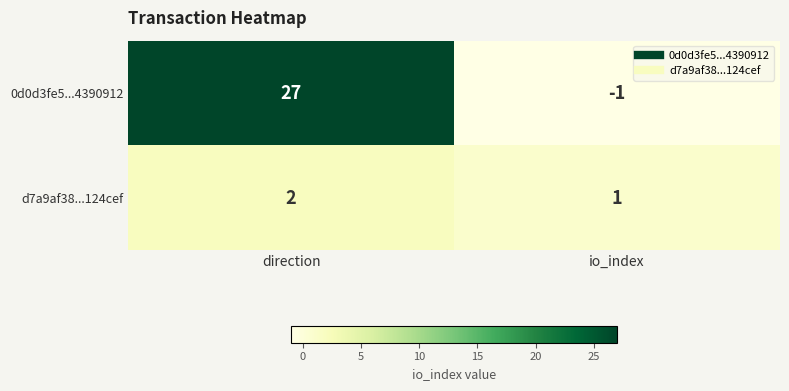

Reading right to left, list all the values displayed in this chart.

0d0d3fe5...4390912: io_index=-1	direction=27
d7a9af38...124cef: io_index=1	direction=2